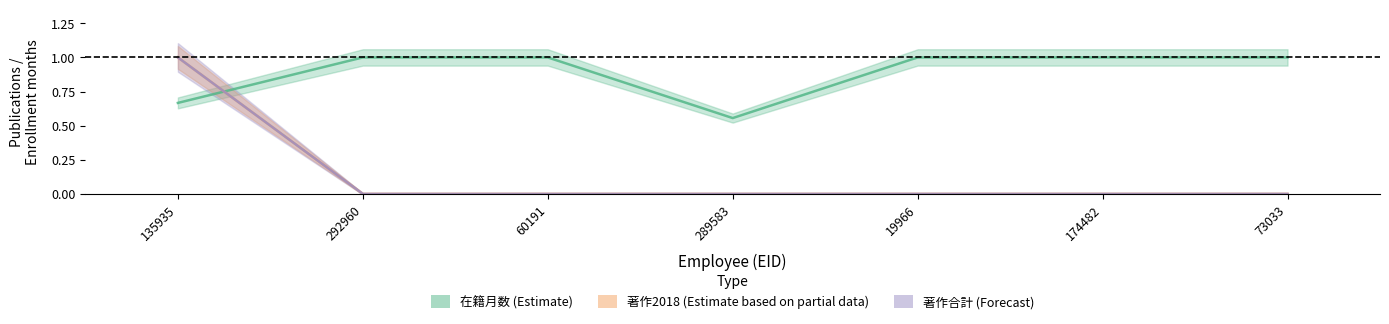

True or false: 在籍月数 has more than 0 points higher than both neighbors.

False